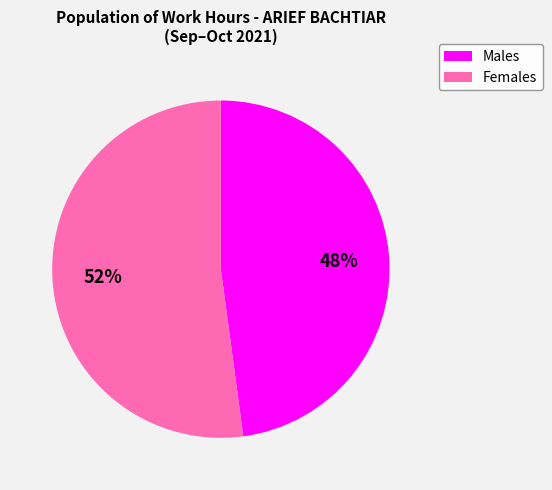

Does any single category account for the majority?

Yes